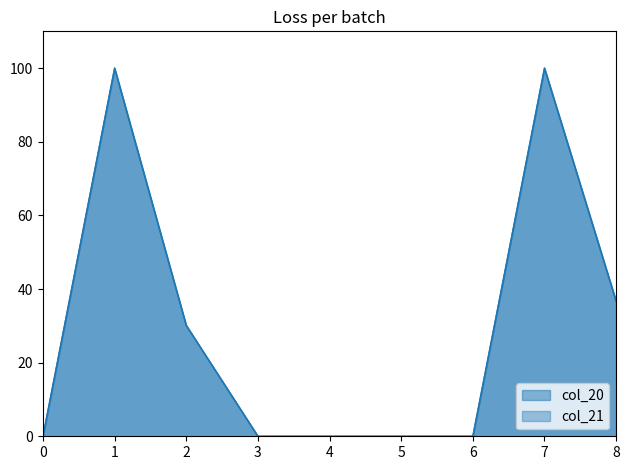

How many data points in col_21 are above 0?

4